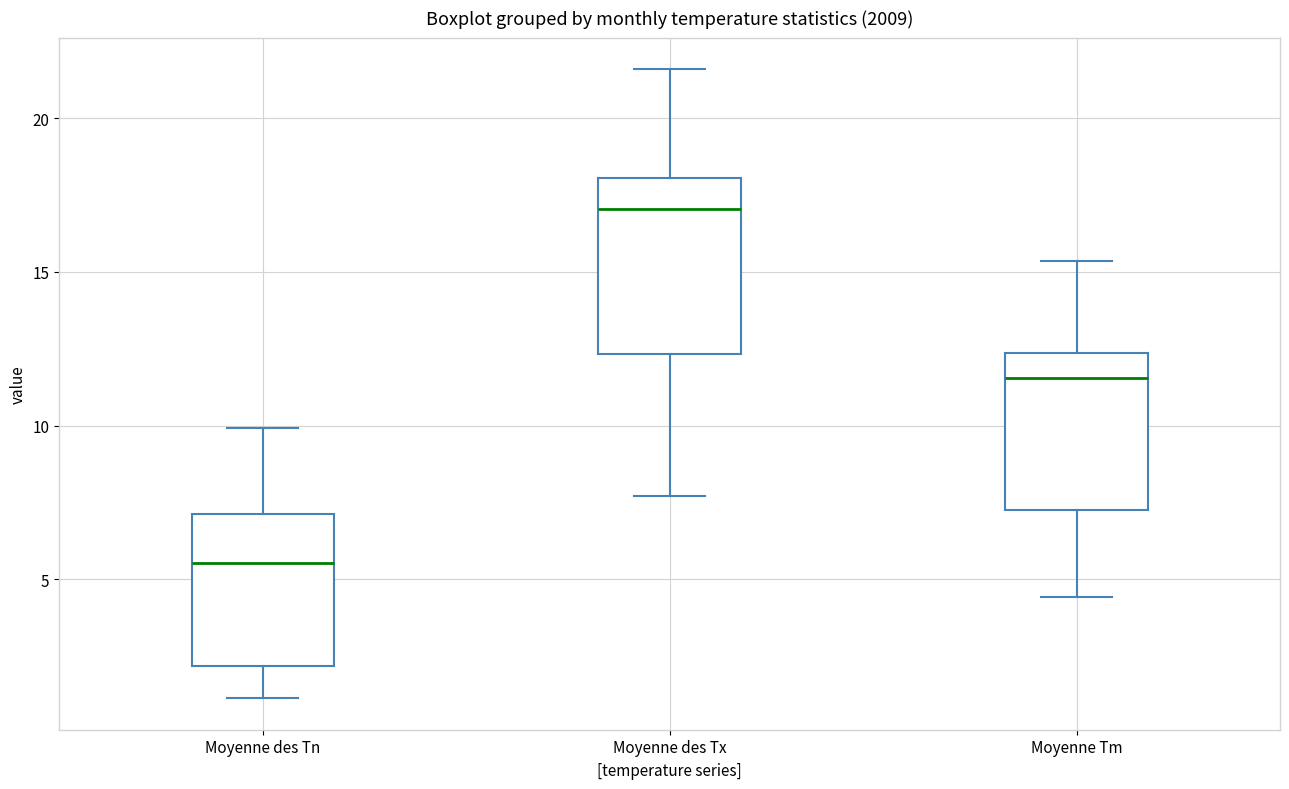

Reading left to right, transcribe this box plot: for each box, give where its median line is, the range the box spans, and where its two whiskers end, as read against the y-axis. The values are not printed on the chart, so give them approximately, as read against the axis.

Moyenne des Tn: median 5.5, box 2.0 to 7.0, whiskers 1.0 to 10.0
Moyenne des Tx: median 17.0, box 12.5 to 18.0, whiskers 7.5 to 21.5
Moyenne Tm: median 11.5, box 7.0 to 12.5, whiskers 4.5 to 15.5